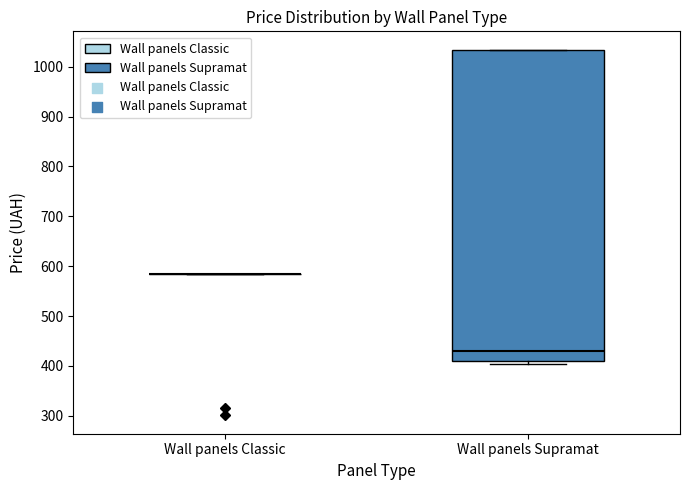

Reading left to right, read every box against the y-axis: the position of its median line, the range the box covers, and the ends of its whiskers. The values are not printed on the chart, so give them approximately, as read against the axis.

Wall panels Classic: box collapsed to a line at 580, whiskers 580 to 580
Wall panels Supramat: median 430, box 410 to 1030, whiskers 400 to 1030